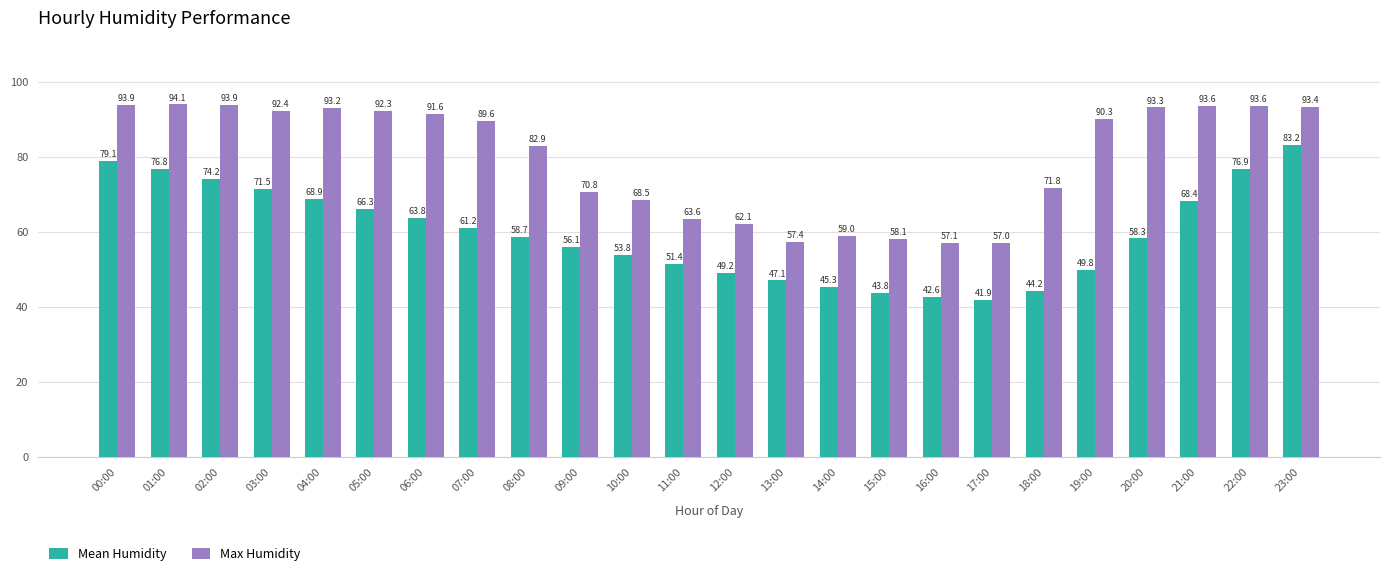

How many data points does each series have?

24